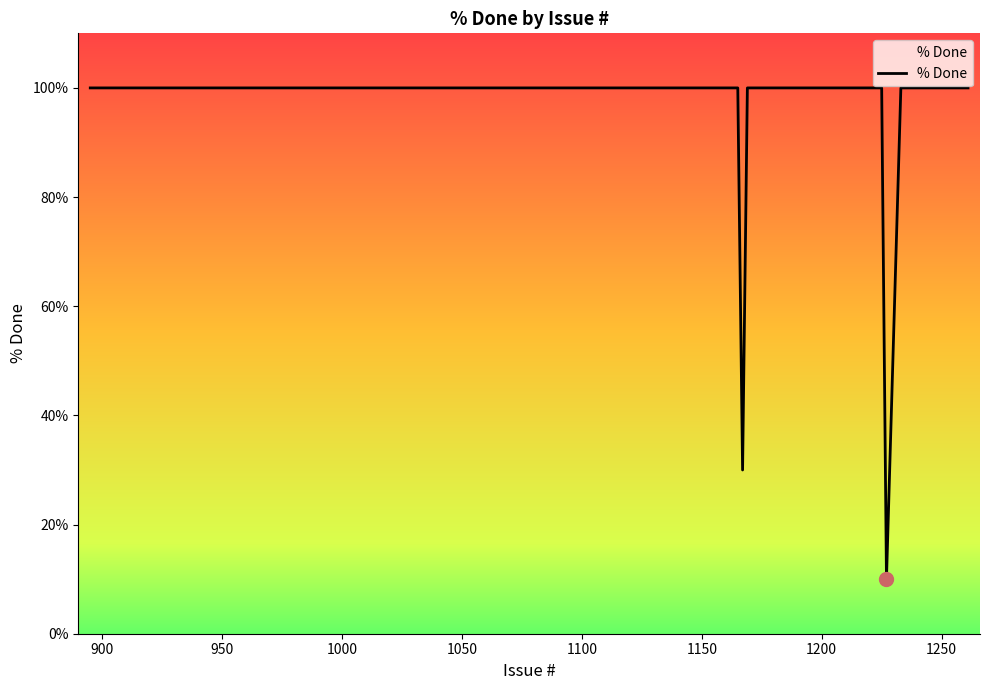

What is the minimum value shown in the chart?

10